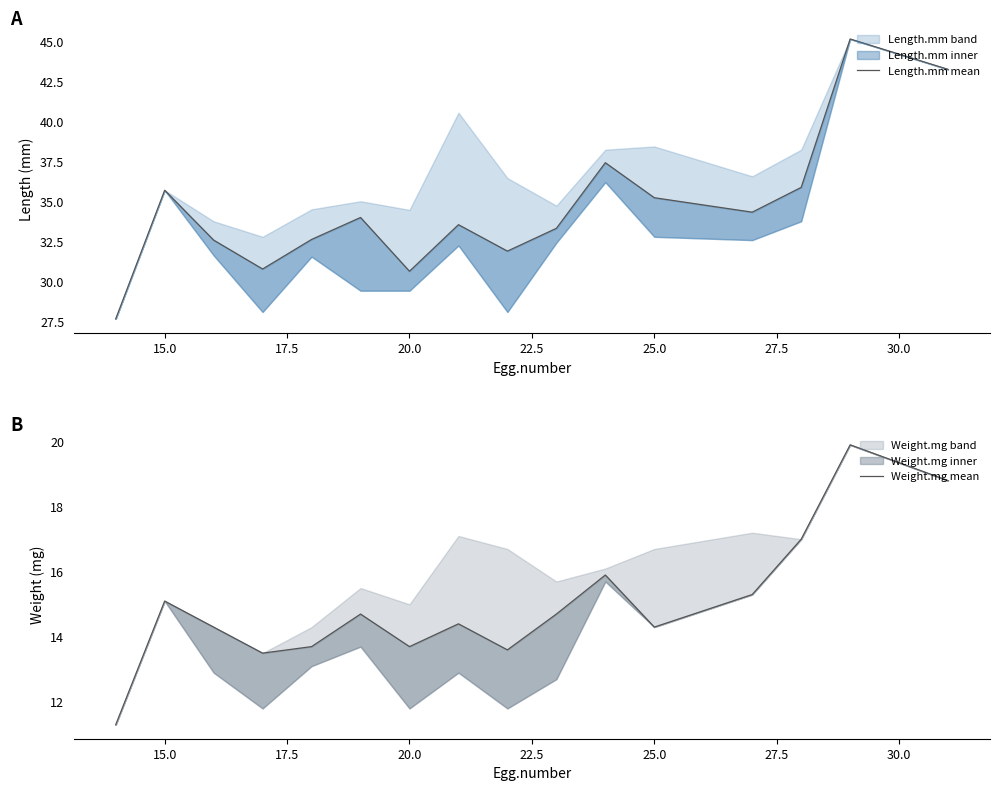

How many lines are shown in the chart?

2